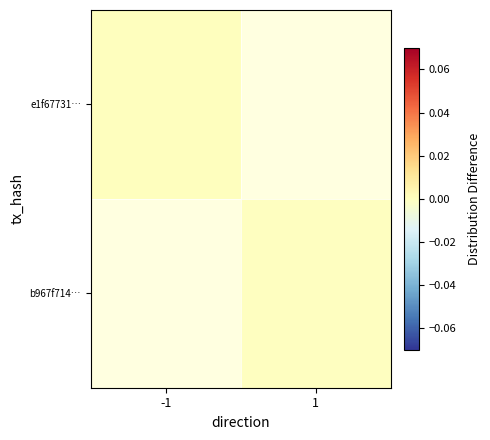

Is the value of e1f67731… at -1 greater than the value of b967f714… at 1?

Yes